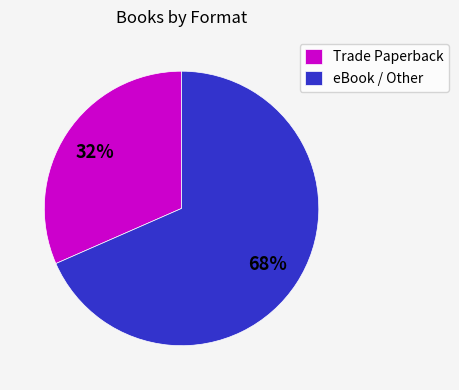

Which category accounts for the majority?

eBook / Other